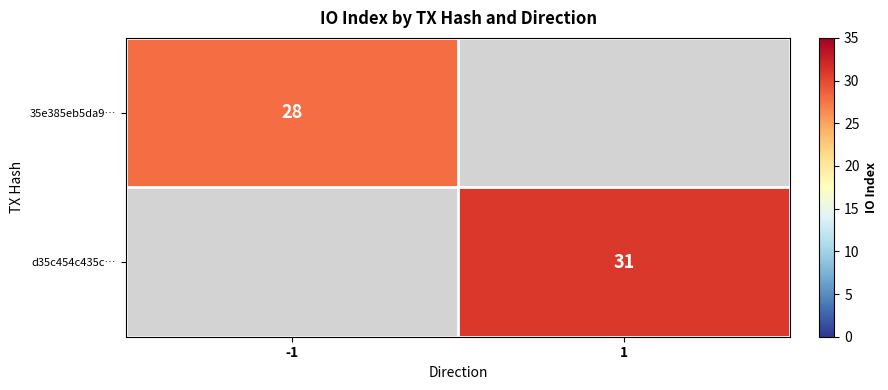

The d35c454c435c… series shows 31 at 1. True or false?

True